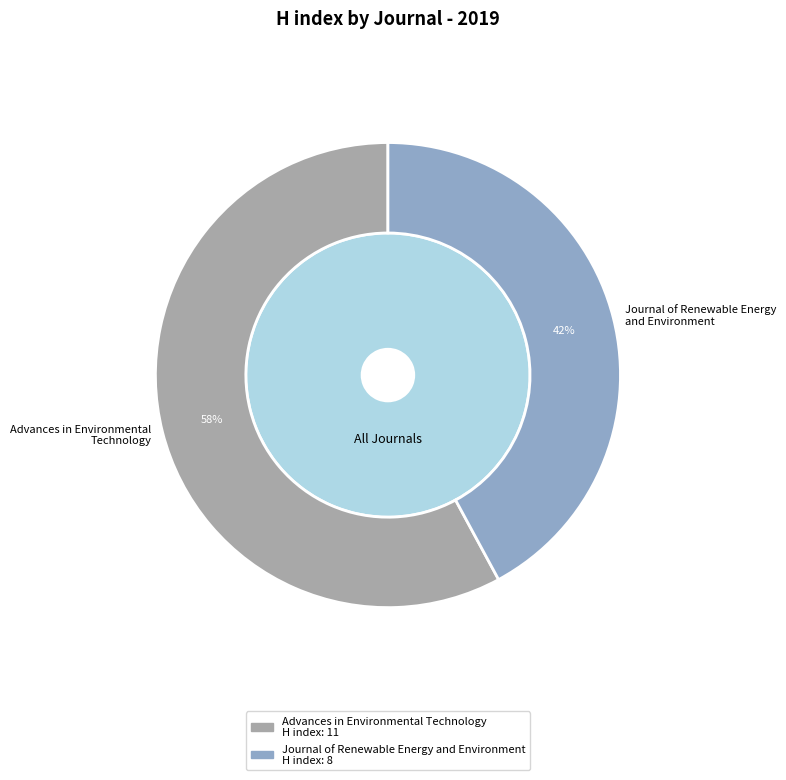

Is it true that Advances in Environmental Technology is 68% of the pie?

False